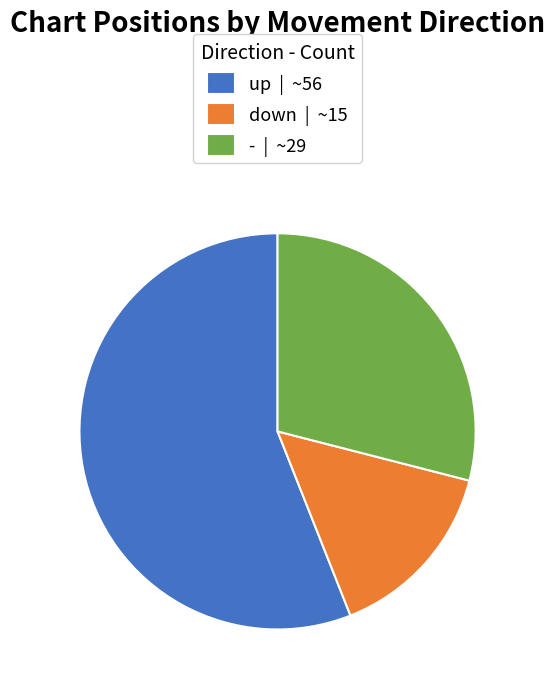

Count the number of slices in the pie.

3